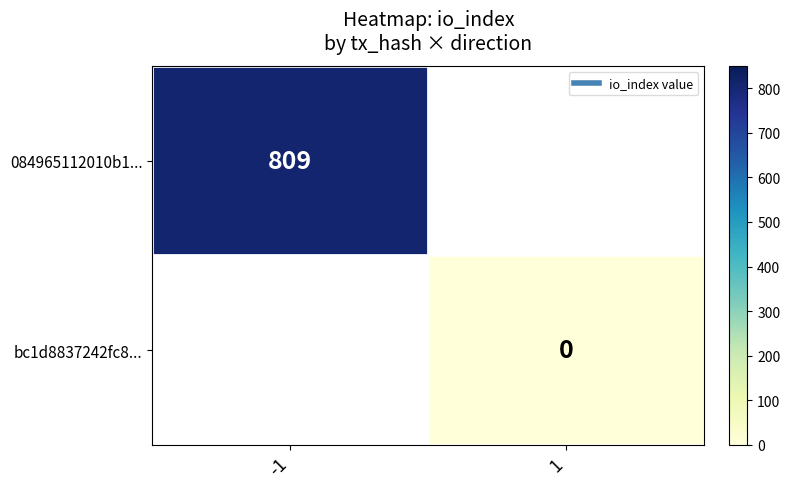

At which label does 084965112010b1... reach its peak?

-1